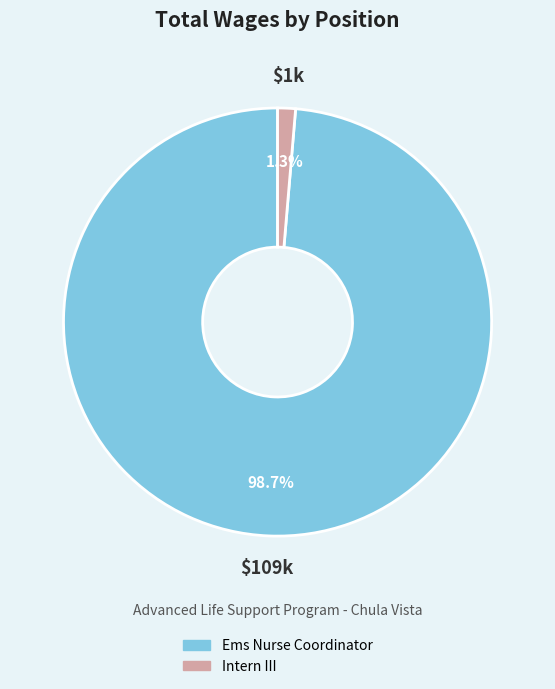

True or false: Intern III accounts for 1% of the total.

True